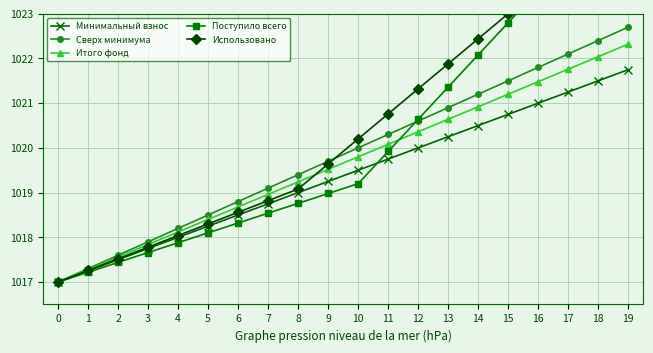

Is this an area chart (filled region under the line)?

No